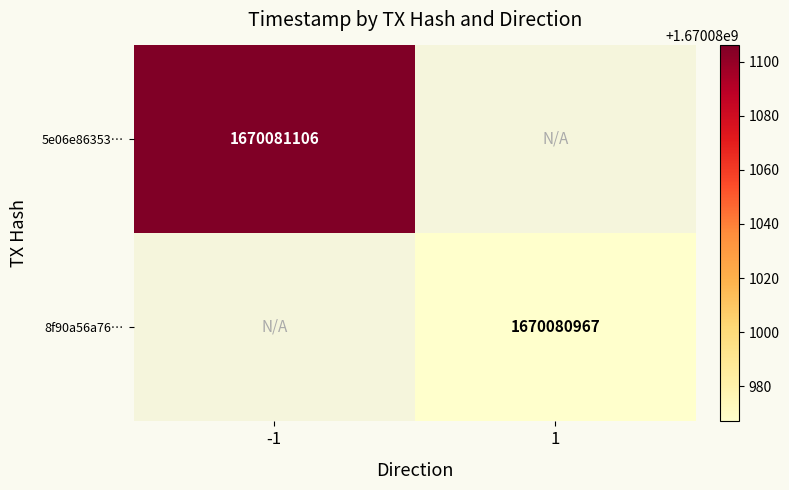

Rank the series by their maximum value, from lowest to highest.

8f90a56a761bd41175eb6721c0c0dd8586d7164, 5e06e86353eeba0cbbe14c8e65fa80ef92ae89b